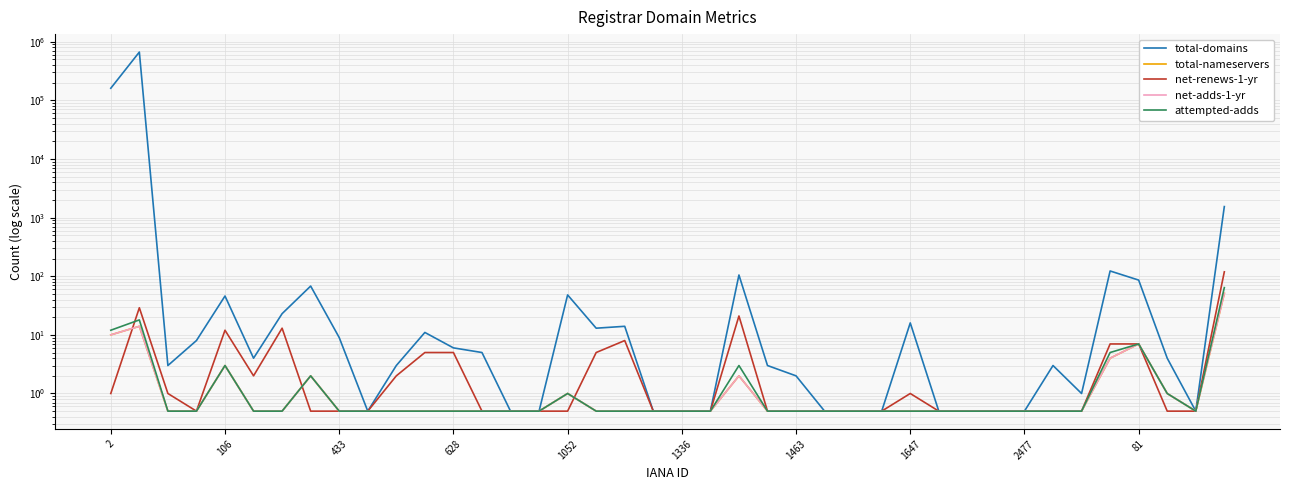

Reading left to right, list all the values displayed in this chart.

total-domains: 161119.0	667200.0	3.0	8.0	46.0	4.0	23.0	68.0	9.0	0.5	3.0	11.0	6.0	5.0	0.5	0.5	48.0	13.0	14.0	0.5	0.5	0.5	105.0	3.0	2.0	0.5	0.5	0.5	16.0	0.5	0.5	0.5	0.5	3.0	1.0	123.0	86.0	4.0	0.5	1543.0
total-nameservers: 10.0	14.0	0.5	0.5	3.0	0.5	0.5	2.0	0.5	0.5	0.5	0.5	0.5	0.5	0.5	0.5	1.0	0.5	0.5	0.5	0.5	0.5	2.0	0.5	0.5	0.5	0.5	0.5	0.5	0.5	0.5	0.5	0.5	0.5	0.5	4.0	7.0	1.0	0.5	51.0
net-renews-1-yr: 1.0	29.0	1.0	0.5	12.0	2.0	13.0	0.5	0.5	0.5	2.0	5.0	5.0	0.5	0.5	0.5	0.5	5.0	8.0	0.5	0.5	0.5	21.0	0.5	0.5	0.5	0.5	0.5	1.0	0.5	0.5	0.5	0.5	0.5	0.5	7.0	7.0	0.5	0.5	119.0
net-adds-1-yr: 10.0	14.0	0.5	0.5	3.0	0.5	0.5	2.0	0.5	0.5	0.5	0.5	0.5	0.5	0.5	0.5	1.0	0.5	0.5	0.5	0.5	0.5	2.0	0.5	0.5	0.5	0.5	0.5	0.5	0.5	0.5	0.5	0.5	0.5	0.5	4.0	7.0	1.0	0.5	51.0
attempted-adds: 12.0	18.0	0.5	0.5	3.0	0.5	0.5	2.0	0.5	0.5	0.5	0.5	0.5	0.5	0.5	0.5	1.0	0.5	0.5	0.5	0.5	0.5	3.0	0.5	0.5	0.5	0.5	0.5	0.5	0.5	0.5	0.5	0.5	0.5	0.5	5.0	7.0	1.0	0.5	64.0